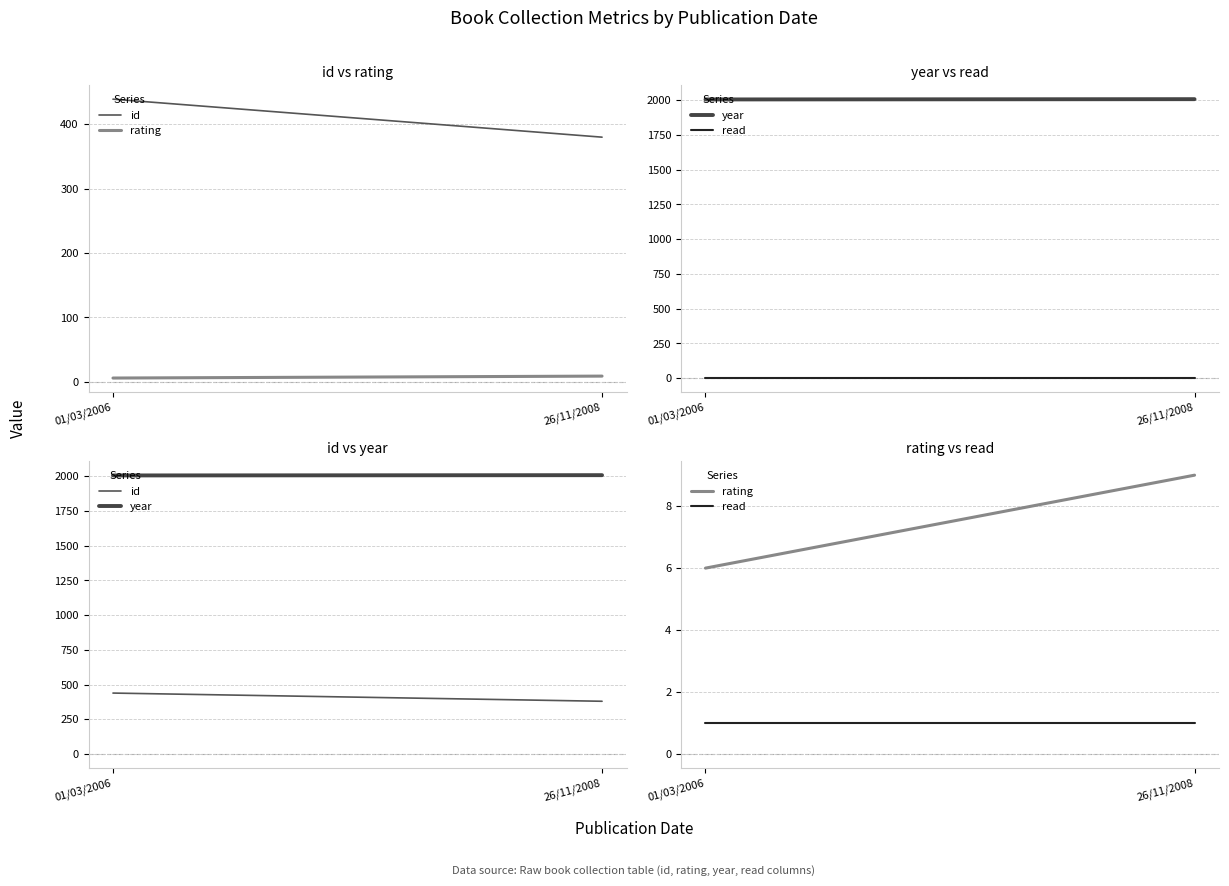

Reading left to right, what are all the values shown in this chart?

id: 01/03/2006=439	26/11/2008=380
rating: 01/03/2006=6	26/11/2008=9
year: 01/03/2006=2006	26/11/2008=2008
read: 01/03/2006=1	26/11/2008=1